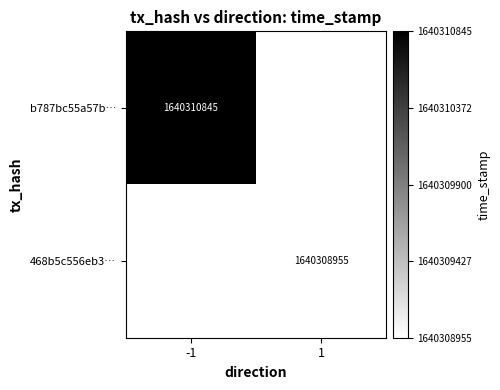

Which label corresponds to the largest value in the chart?

-1